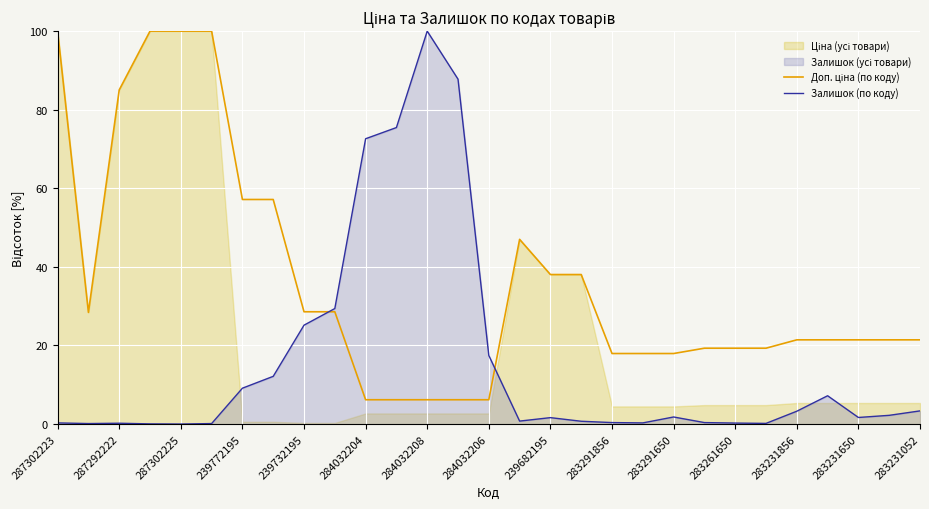

How many interior local valleys does the Залишок (по коду) series have?

6